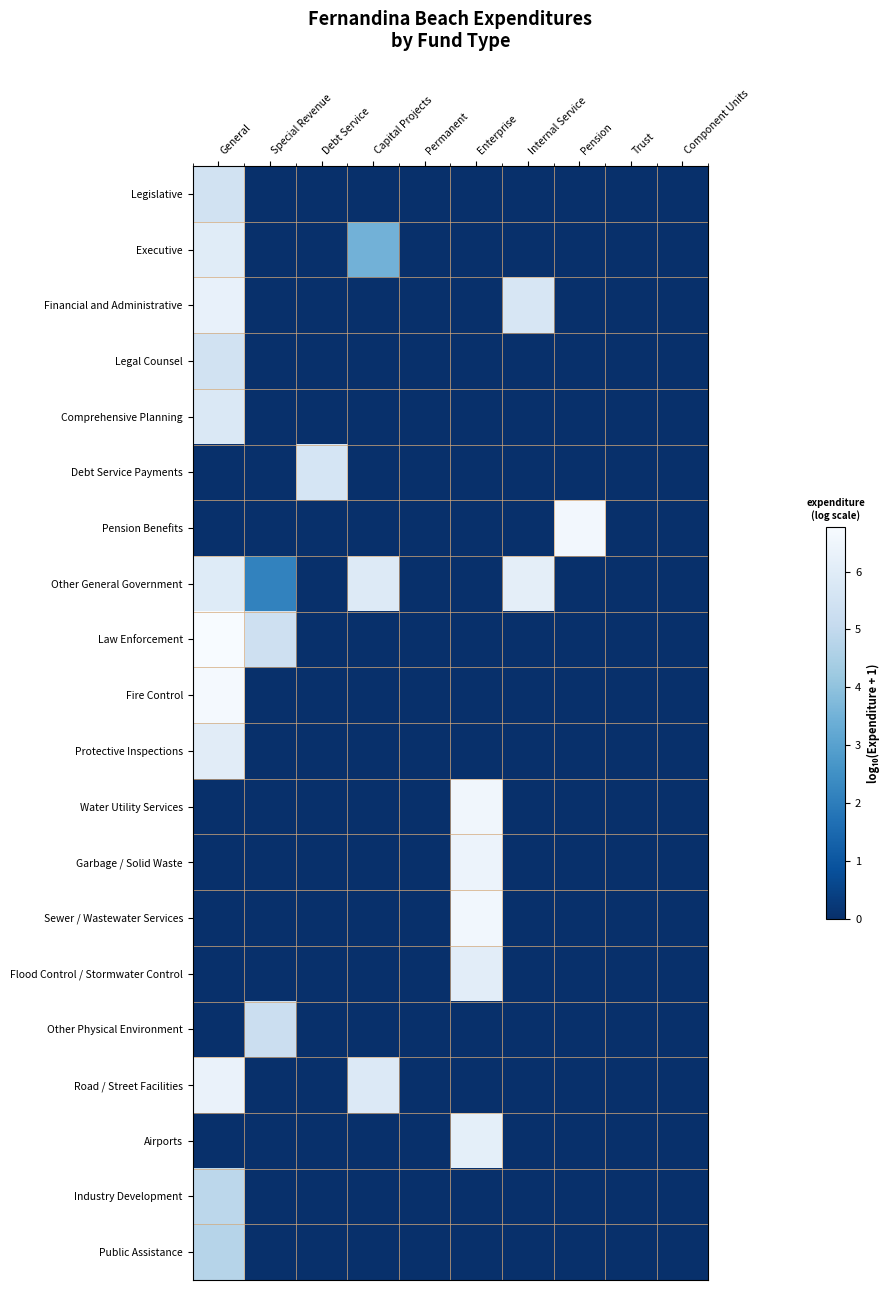

Reading right to left, transcribe all the data shown in this chart.

Legislative: Component Units=0.0	Trust=0.0	Pension=0.0	Internal Service=0.0	Enterprise=0.0	Permanent=0.0	Capital Projects=0.0	Debt Service=0.0	Special Revenue=0.0	General=5.5
Executive: Component Units=0.0	Trust=0.0	Pension=0.0	Internal Service=0.0	Enterprise=0.0	Permanent=0.0	Capital Projects=3.5	Debt Service=0.0	Special Revenue=0.0	General=6.0
Financial and Administrative: Component Units=0.0	Trust=0.0	Pension=0.0	Internal Service=5.7	Enterprise=0.0	Permanent=0.0	Capital Projects=0.0	Debt Service=0.0	Special Revenue=0.0	General=6.3
Legal Counsel: Component Units=0.0	Trust=0.0	Pension=0.0	Internal Service=0.0	Enterprise=0.0	Permanent=0.0	Capital Projects=0.0	Debt Service=0.0	Special Revenue=0.0	General=5.5
Comprehensive Planning: Component Units=0.0	Trust=0.0	Pension=0.0	Internal Service=0.0	Enterprise=0.0	Permanent=0.0	Capital Projects=0.0	Debt Service=0.0	Special Revenue=0.0	General=5.8
Debt Service Payments: Component Units=0.0	Trust=0.0	Pension=0.0	Internal Service=0.0	Enterprise=0.0	Permanent=0.0	Capital Projects=0.0	Debt Service=5.6	Special Revenue=0.0	General=0.0
Pension Benefits: Component Units=0.0	Trust=0.0	Pension=6.6	Internal Service=0.0	Enterprise=0.0	Permanent=0.0	Capital Projects=0.0	Debt Service=0.0	Special Revenue=0.0	General=0.0
Other General Government: Component Units=0.0	Trust=0.0	Pension=0.0	Internal Service=6.1	Enterprise=0.0	Permanent=0.0	Capital Projects=5.9	Debt Service=0.0	Special Revenue=2.2	General=5.9
Law Enforcement: Component Units=0.0	Trust=0.0	Pension=0.0	Internal Service=0.0	Enterprise=0.0	Permanent=0.0	Capital Projects=0.0	Debt Service=0.0	Special Revenue=5.4	General=6.8
Fire Control: Component Units=0.0	Trust=0.0	Pension=0.0	Internal Service=0.0	Enterprise=0.0	Permanent=0.0	Capital Projects=0.0	Debt Service=0.0	Special Revenue=0.0	General=6.7
Protective Inspections: Component Units=0.0	Trust=0.0	Pension=0.0	Internal Service=0.0	Enterprise=0.0	Permanent=0.0	Capital Projects=0.0	Debt Service=0.0	Special Revenue=0.0	General=6.0
Water Utility Services: Component Units=0.0	Trust=0.0	Pension=0.0	Internal Service=0.0	Enterprise=6.6	Permanent=0.0	Capital Projects=0.0	Debt Service=0.0	Special Revenue=0.0	General=0.0
Garbage / Solid Waste: Component Units=0.0	Trust=0.0	Pension=0.0	Internal Service=0.0	Enterprise=6.4	Permanent=0.0	Capital Projects=0.0	Debt Service=0.0	Special Revenue=0.0	General=0.0
Sewer / Wastewater Services: Component Units=0.0	Trust=0.0	Pension=0.0	Internal Service=0.0	Enterprise=6.6	Permanent=0.0	Capital Projects=0.0	Debt Service=0.0	Special Revenue=0.0	General=0.0
Flood Control / Stormwater Control: Component Units=0.0	Trust=0.0	Pension=0.0	Internal Service=0.0	Enterprise=6.1	Permanent=0.0	Capital Projects=0.0	Debt Service=0.0	Special Revenue=0.0	General=0.0
Other Physical Environment: Component Units=0.0	Trust=0.0	Pension=0.0	Internal Service=0.0	Enterprise=0.0	Permanent=0.0	Capital Projects=0.0	Debt Service=0.0	Special Revenue=5.2	General=0.0
Road / Street Facilities: Component Units=0.0	Trust=0.0	Pension=0.0	Internal Service=0.0	Enterprise=0.0	Permanent=0.0	Capital Projects=5.9	Debt Service=0.0	Special Revenue=0.0	General=6.3
Airports: Component Units=0.0	Trust=0.0	Pension=0.0	Internal Service=0.0	Enterprise=6.2	Permanent=0.0	Capital Projects=0.0	Debt Service=0.0	Special Revenue=0.0	General=0.0
Industry Development: Component Units=0.0	Trust=0.0	Pension=0.0	Internal Service=0.0	Enterprise=0.0	Permanent=0.0	Capital Projects=0.0	Debt Service=0.0	Special Revenue=0.0	General=4.9
Public Assistance: Component Units=0.0	Trust=0.0	Pension=0.0	Internal Service=0.0	Enterprise=0.0	Permanent=0.0	Capital Projects=0.0	Debt Service=0.0	Special Revenue=0.0	General=4.7